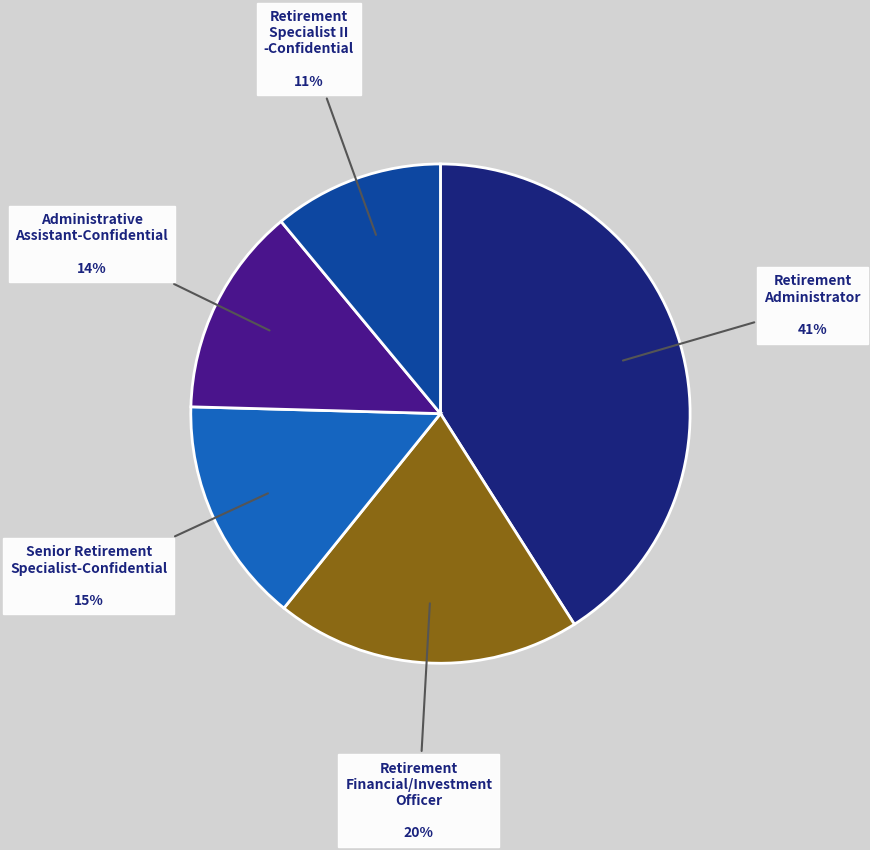

What percentage is the Retirement Specialist II -Confidential slice, to the nearest percent?

11%